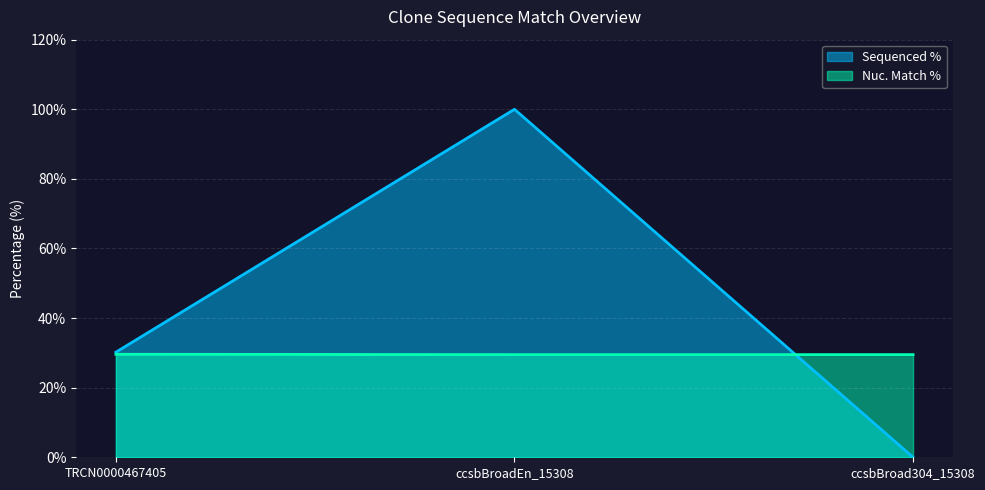

How many positive values does the Sequenced % series have?

2